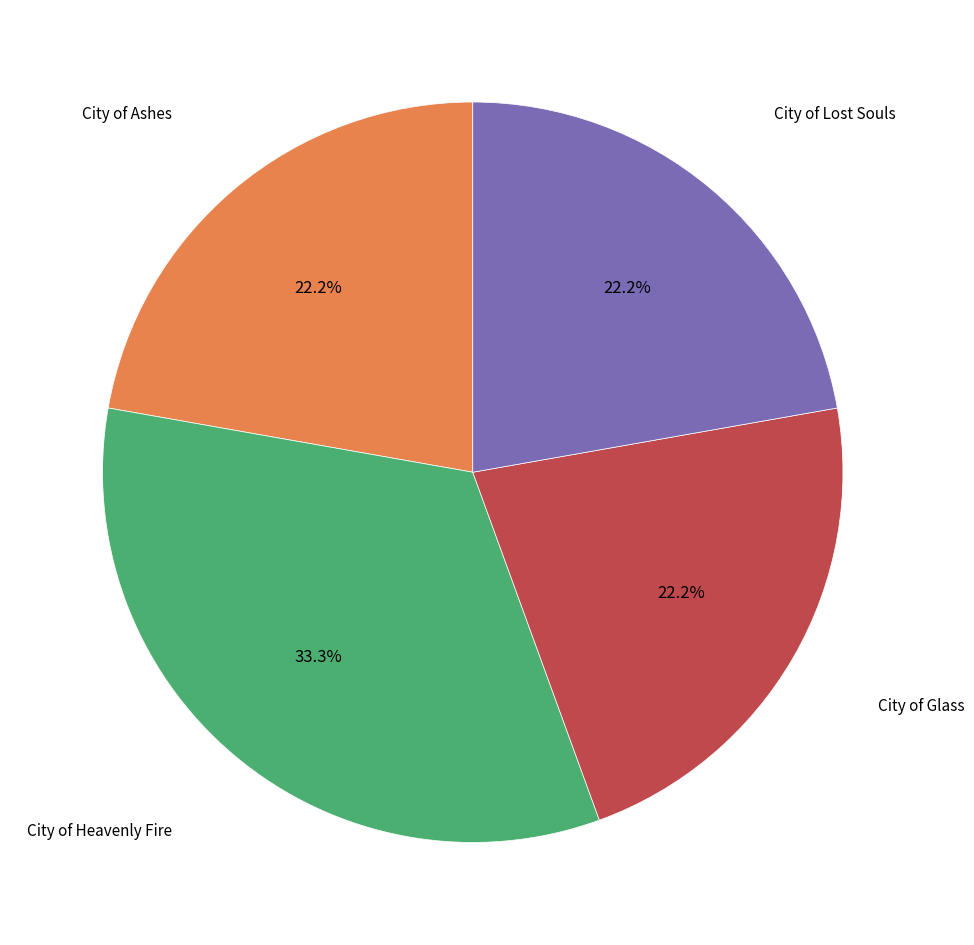

Does any single category account for the majority?

No